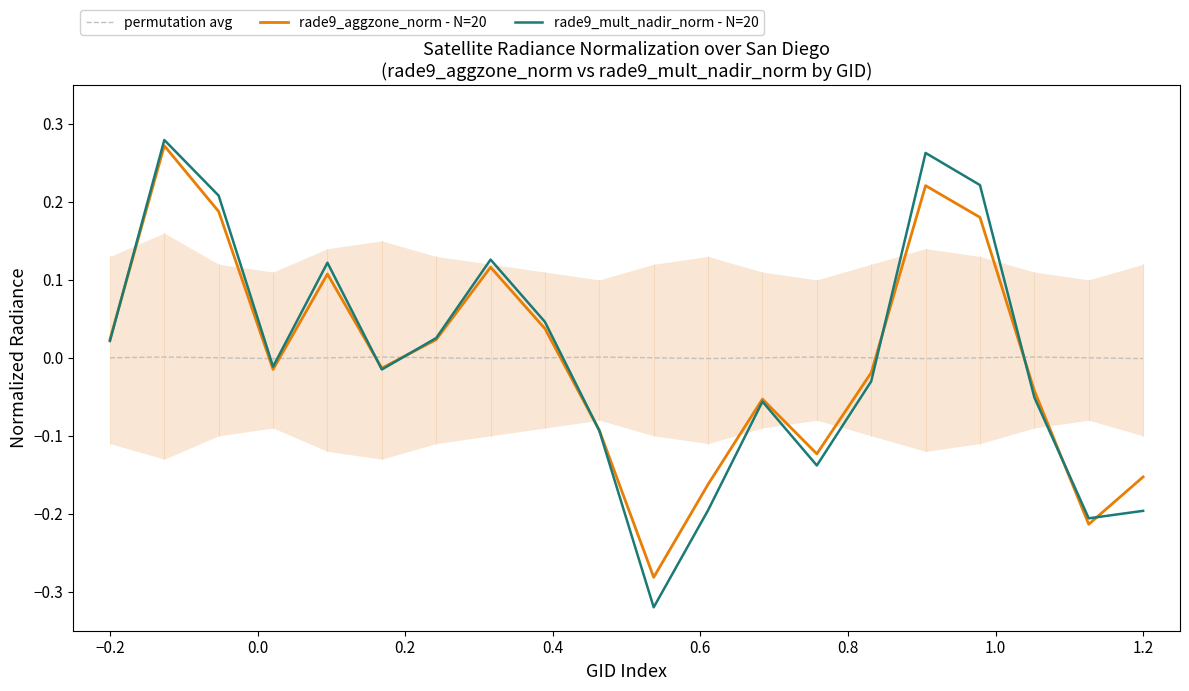

True or false: rade9_aggzone_norm - N=20 and permutation avg intersect in this chart.

True